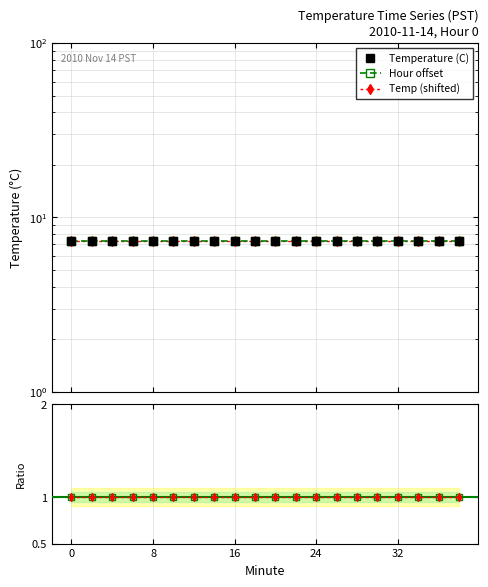

True or false: Hour offset has more than 2 interior local peaks.

False